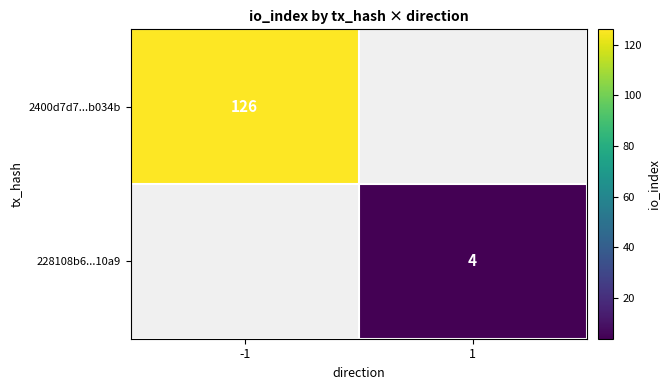

The 2400d7d7...b034b series shows 69 at -1. True or false?

False